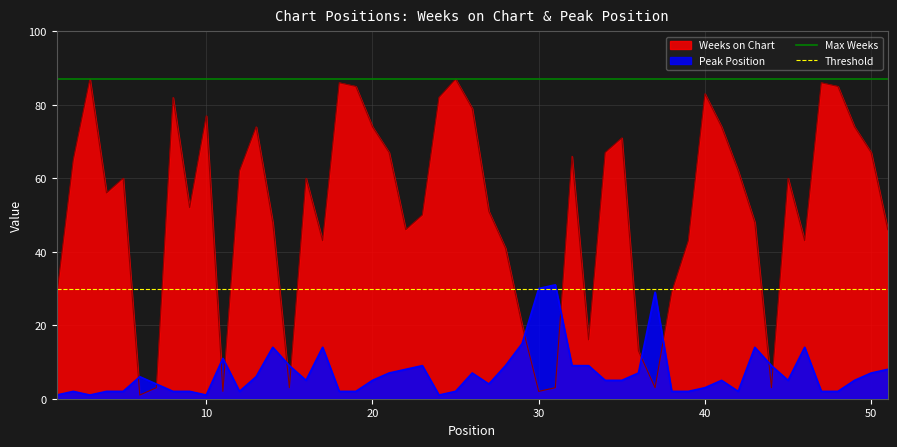

What is the highest value of the Max Weeks series?

87